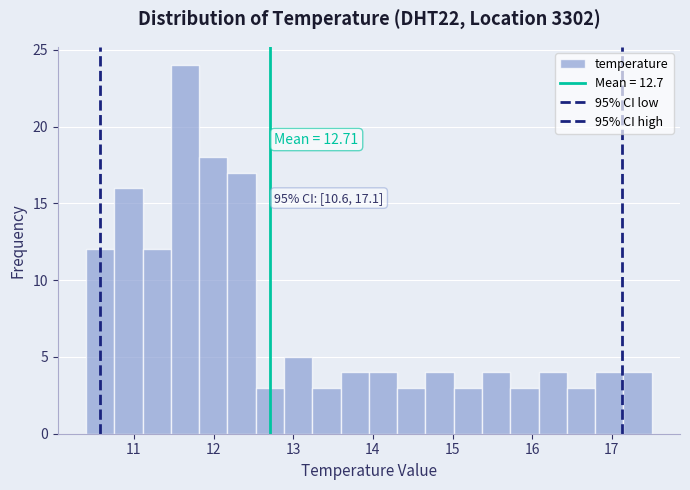

Read against the x-axis, roughly where is the centre of the tallest bar?

11.6